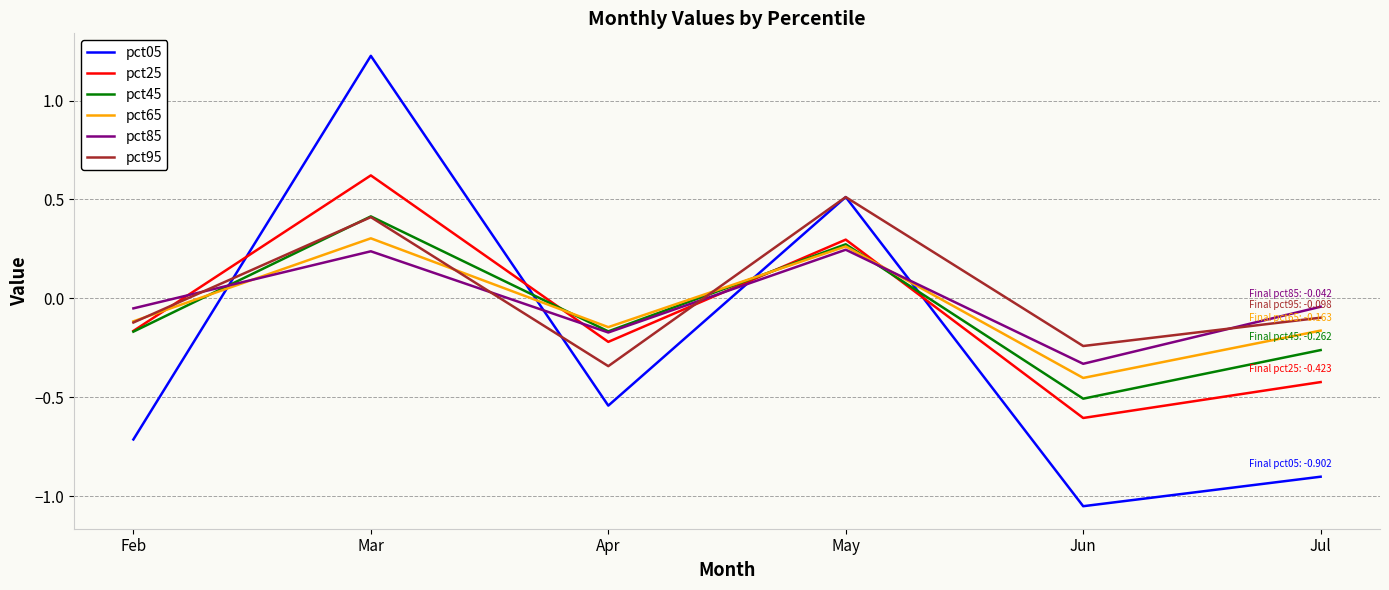

At how many categories does at least one series exceed 0?

2